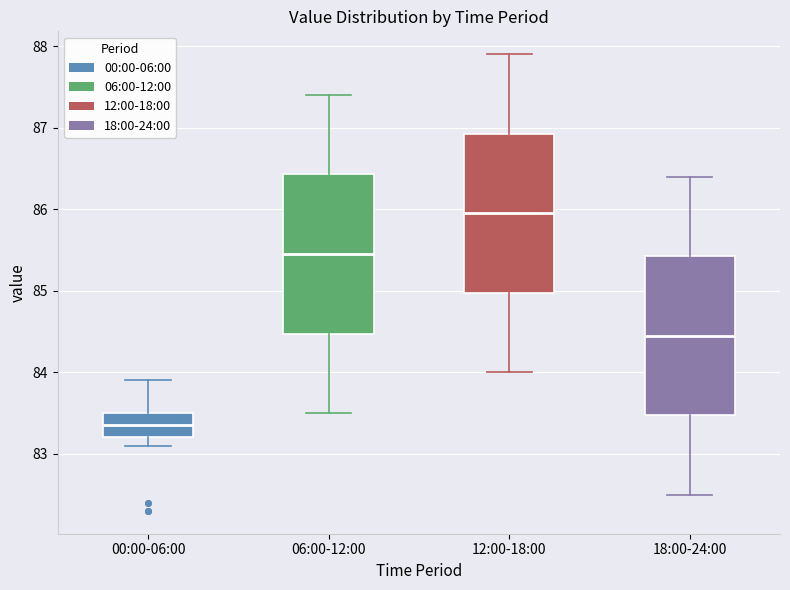

Where does the median line of the box for 12:00-18:00 sit on the y-axis? The values are not printed on the chart, so give them approximately, as read against the axis.

86.0